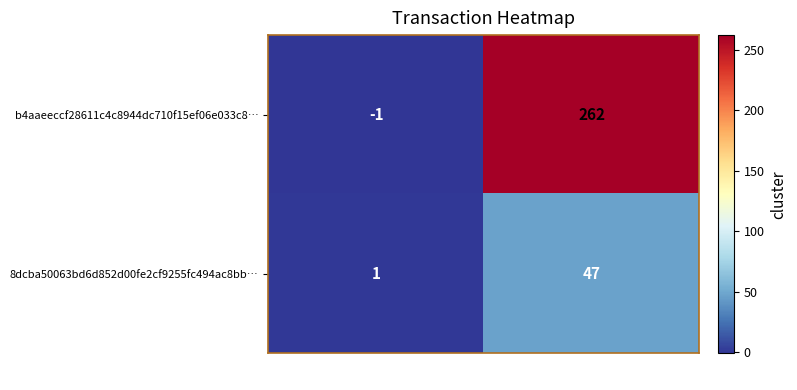

True or false: 8dcba50063bd6d852d00fe2cf9255fc494ac8bb… has a value of 14 at io_index.

False